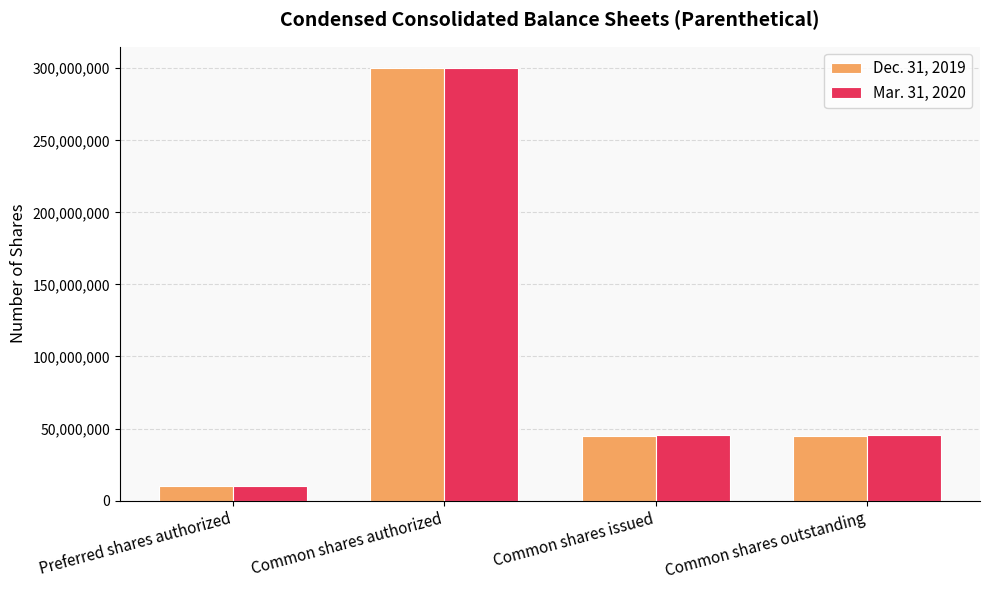

At how many categories does at least one series exceed 12143382?

3